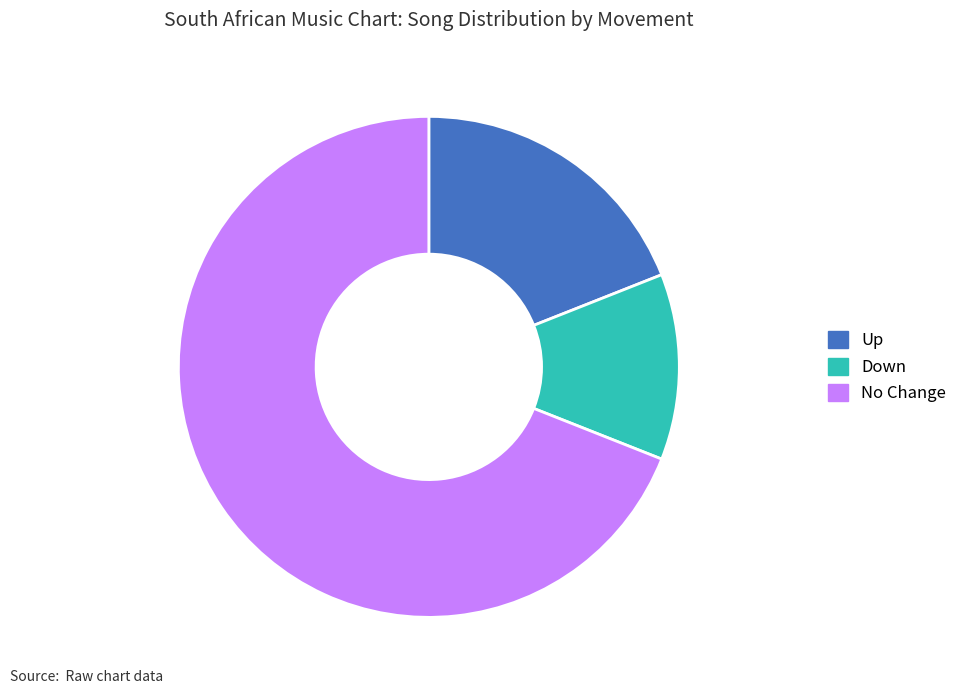

Which has a higher value, Down or Up?

Up